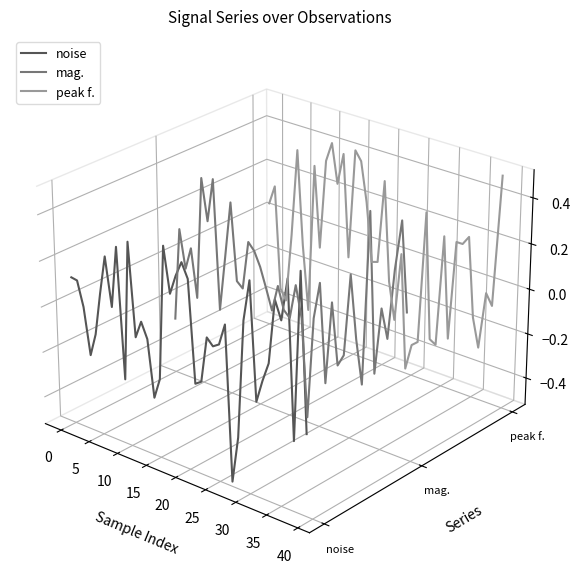

What are all the series names shown in the legend?

noise, mag., peak f.